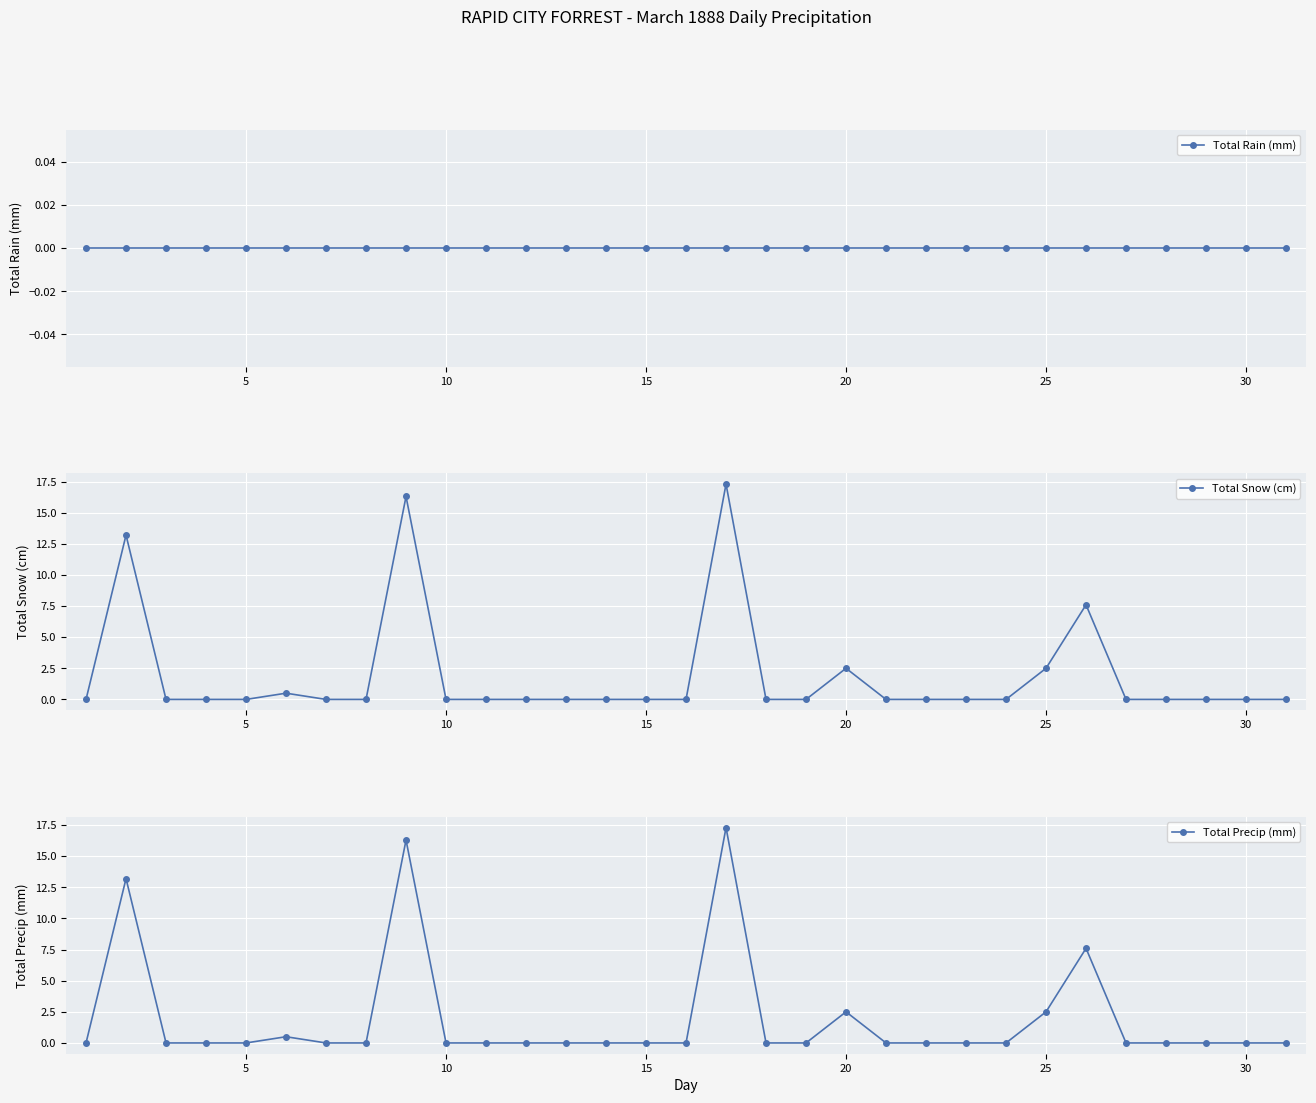

True or false: Total Snow (cm) has a value of 0.0 at 5.

True